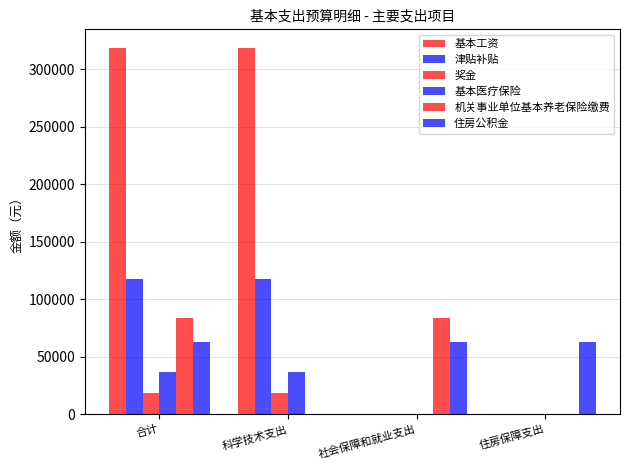

At which category is the sum across all series the highest?

合计